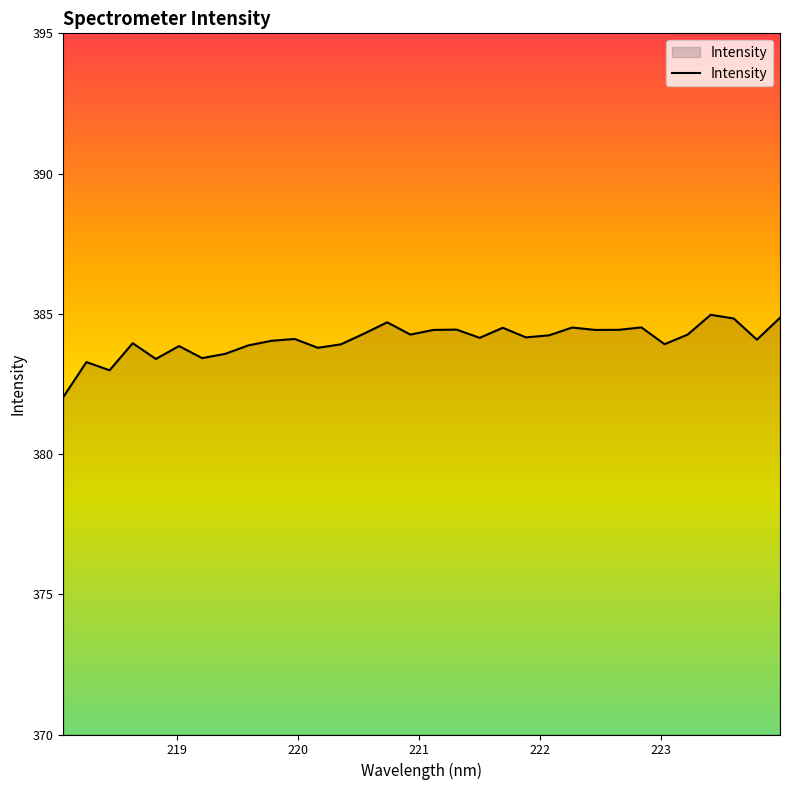

What is the difference between the maximum and minimum values?

2.9